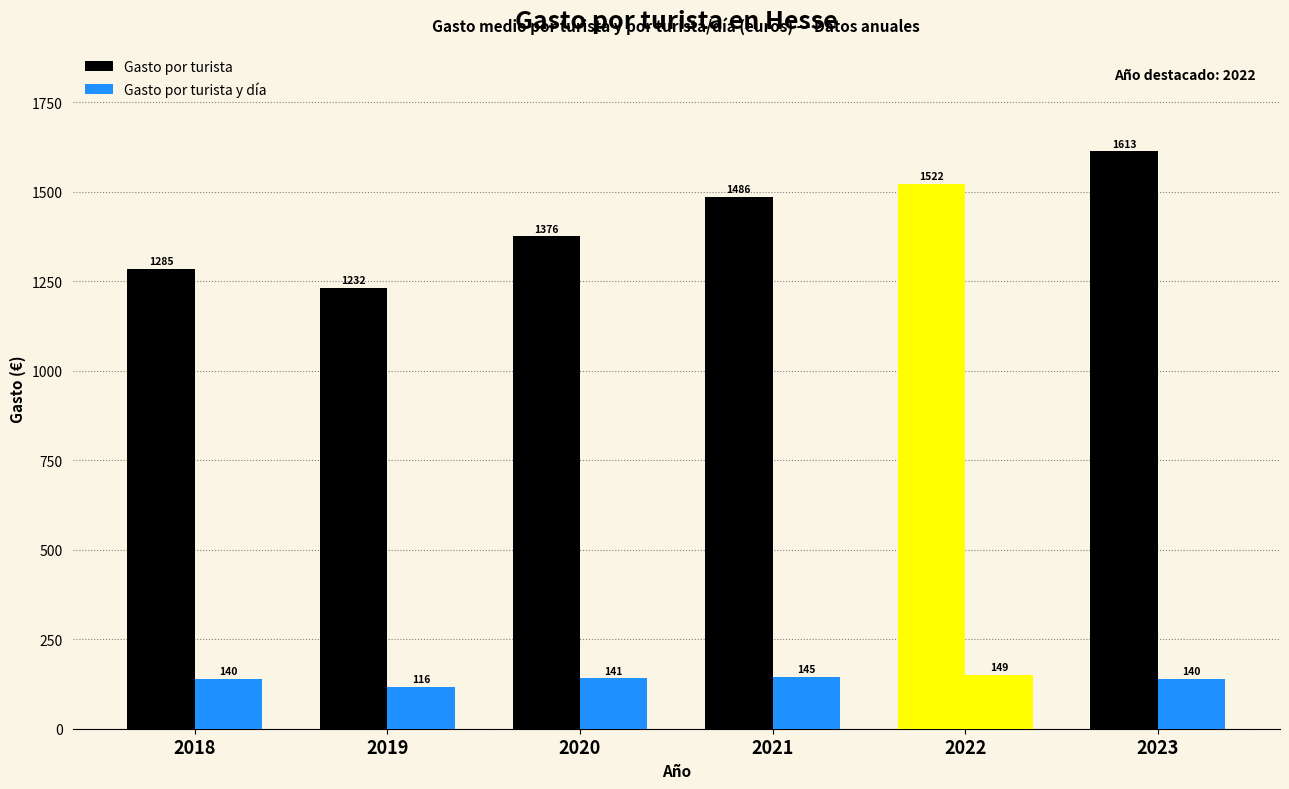

List the series in order of their peak value, lowest first.

Gasto por turista y día, Gasto por turista